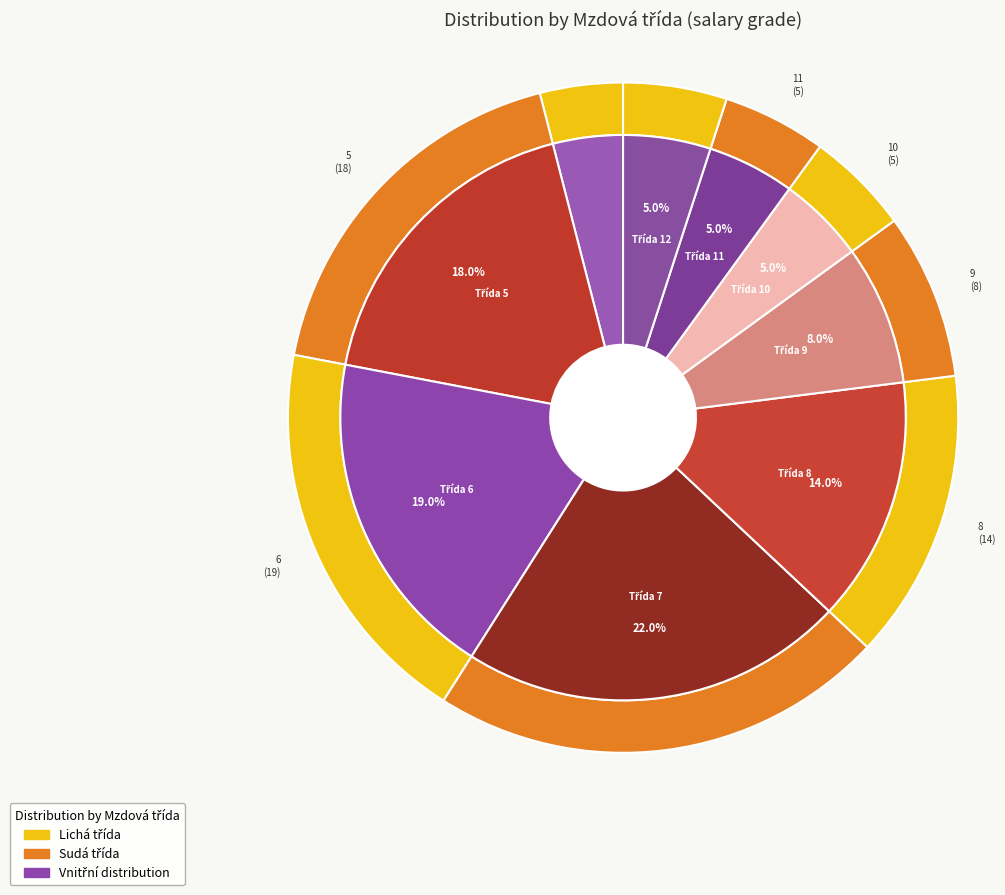

Between Mzdová třída 6 and Mzdová třída 12, which is larger?

Mzdová třída 6